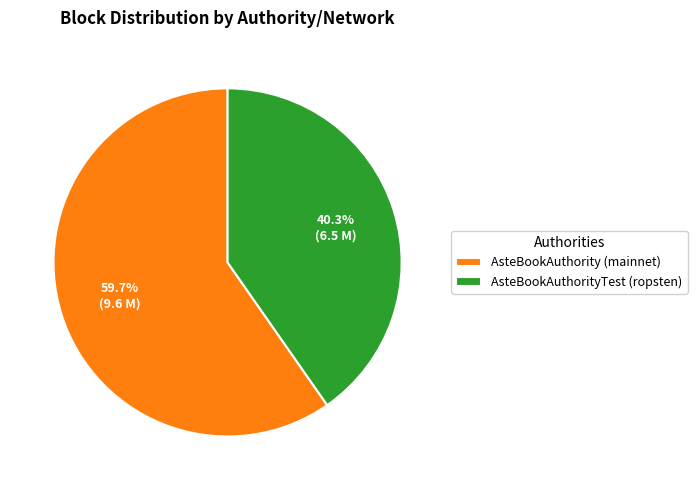

Which has a higher value, AsteBookAuthority (mainnet) or AsteBookAuthorityTest (ropsten)?

AsteBookAuthority (mainnet)